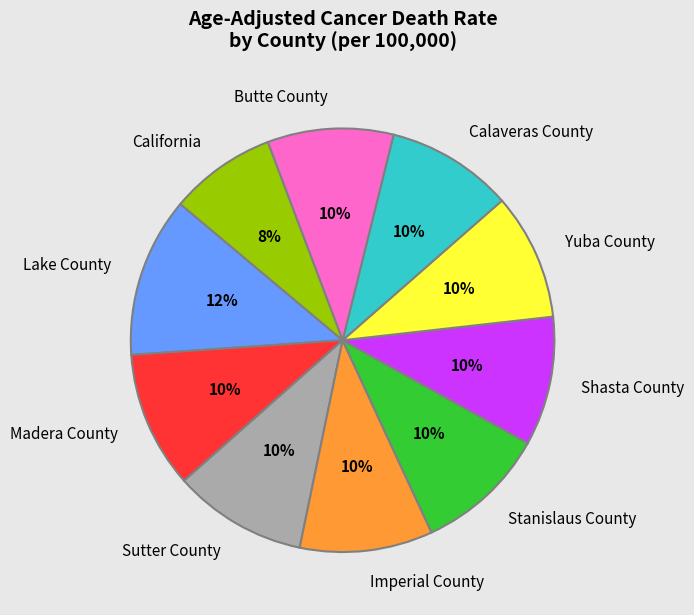

Combined, do Butte County and California account for over 50%?

No